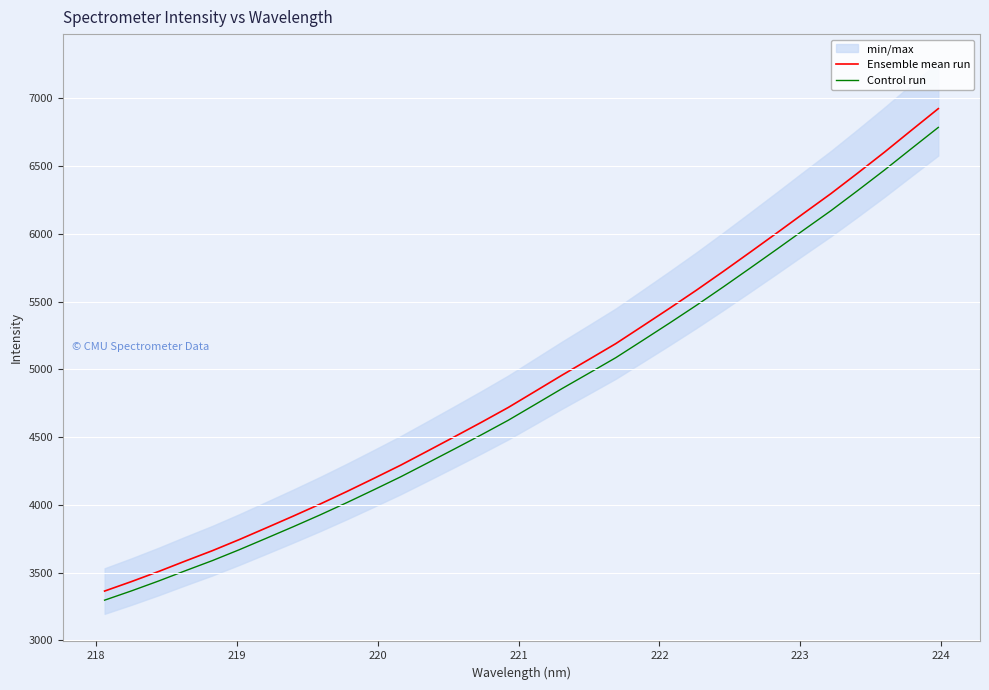

What is the maximum value for Control run?

6785.6